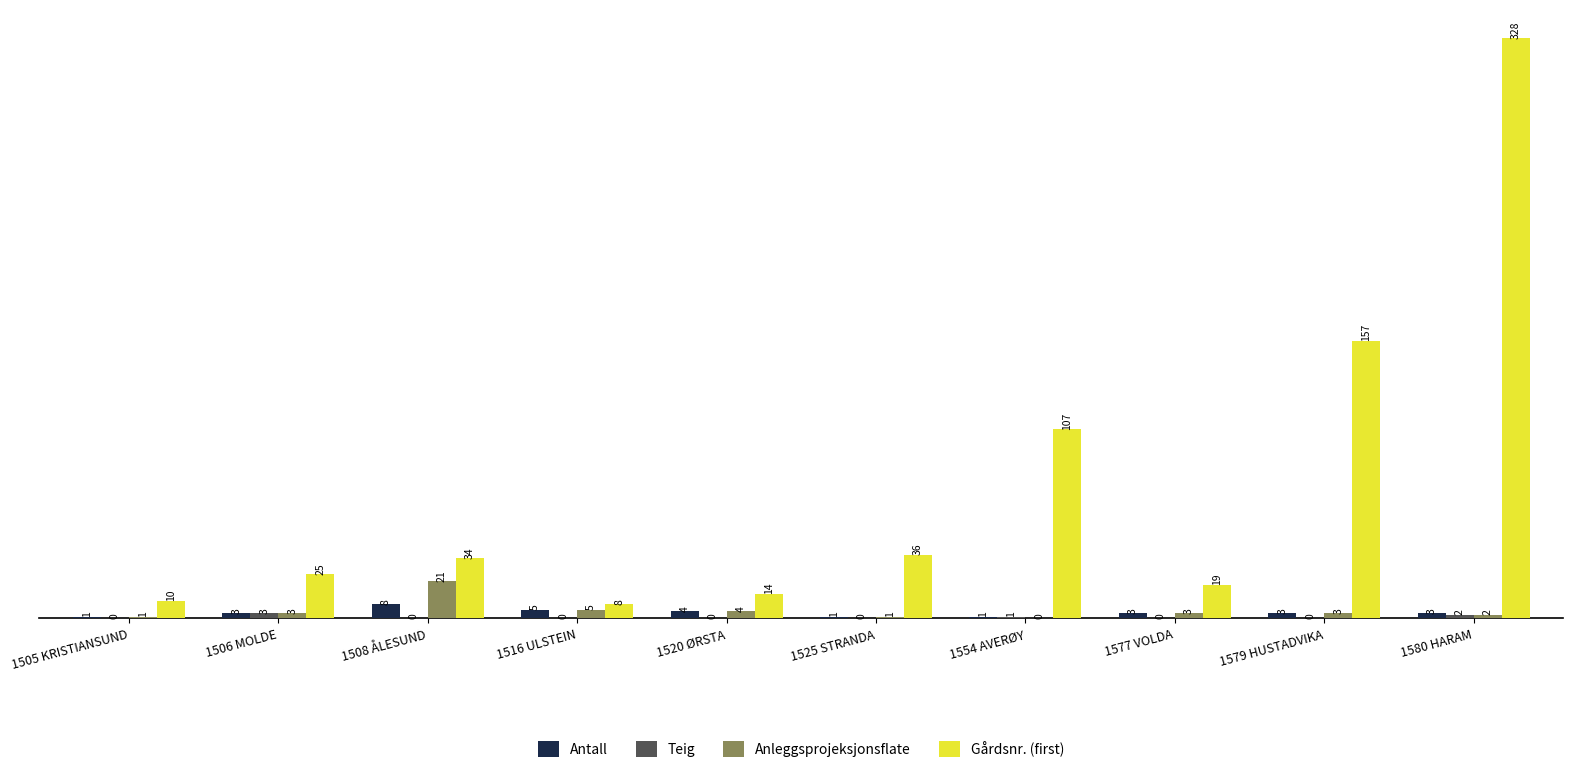

What is the total value across all series at 1506 MOLDE?

34